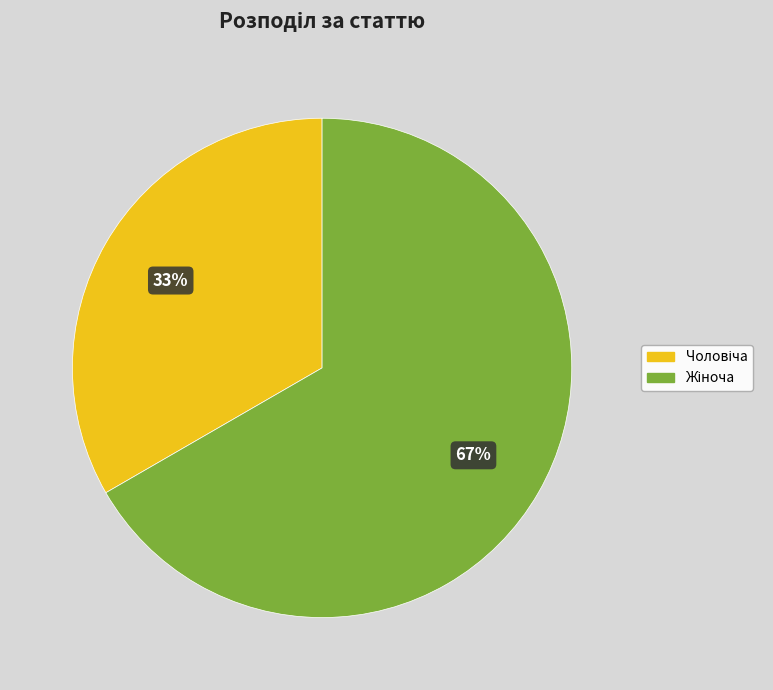

Count the number of slices in the pie.

2